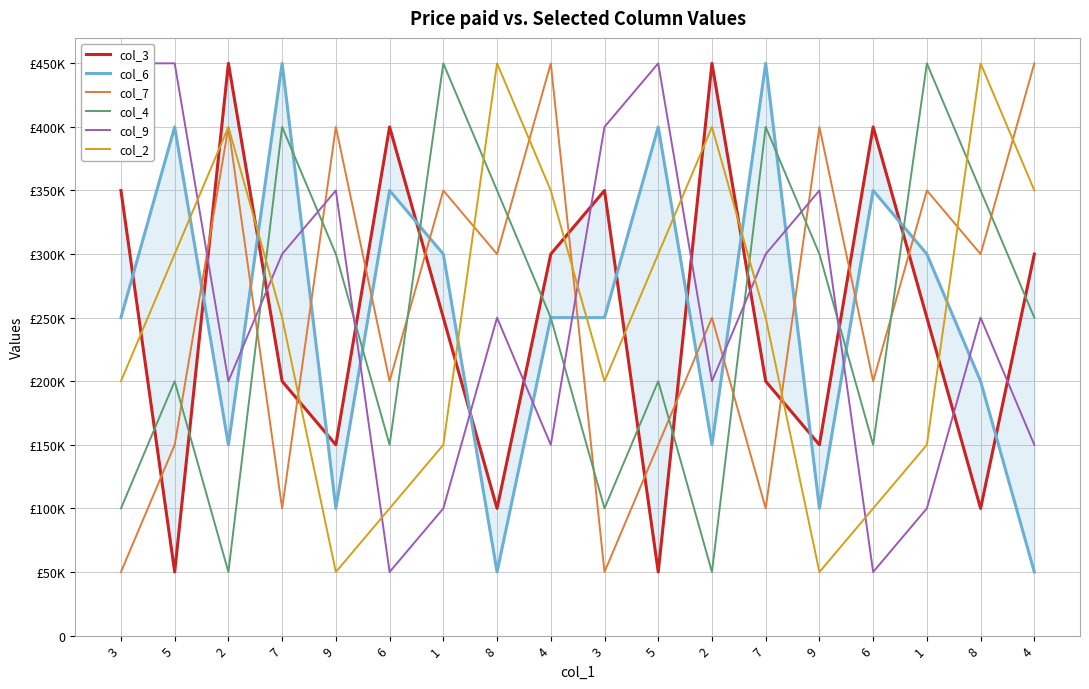

What is the label of the 8th point from the right?

5